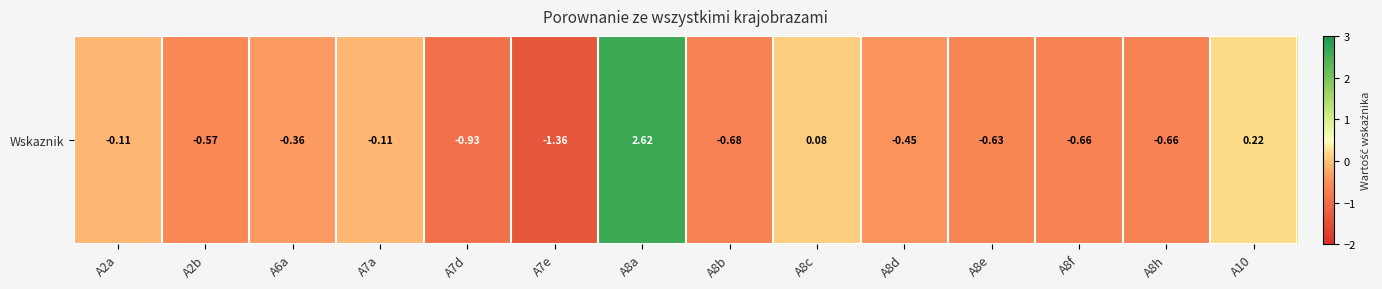

Rank the categories by value from highest to lowest.

A8a, A10, A8c, A2a, A7a, A6a, A8d, A2b, A8e, A8h, A8f, A8b, A7d, A7e